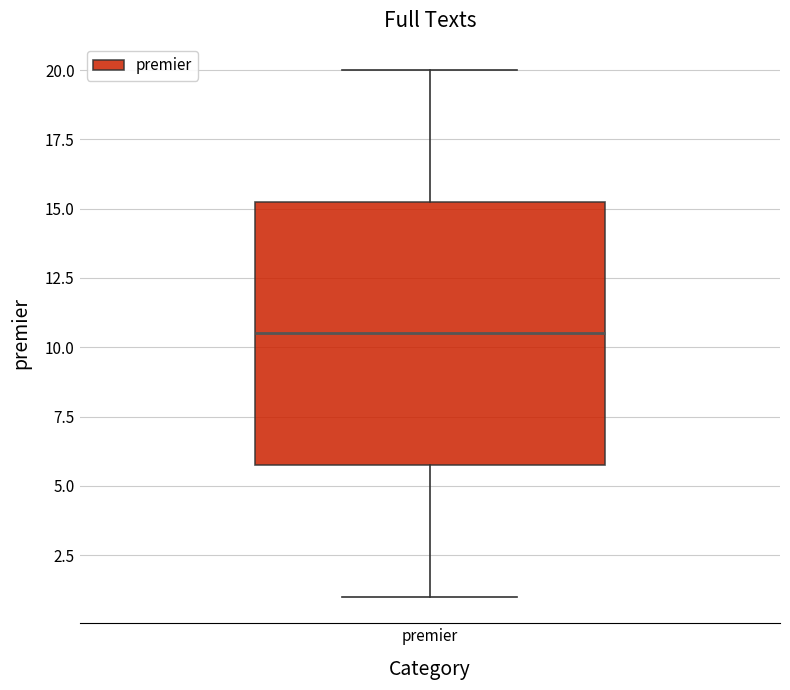

Transcribe this box plot: give where the median line is, the range the box spans, and where the two whiskers end, as read against the y-axis. The values are not printed on the chart, so give them approximately, as read against the axis.

median 10.5, box 6.0 to 15.5, whiskers 1.0 to 20.0